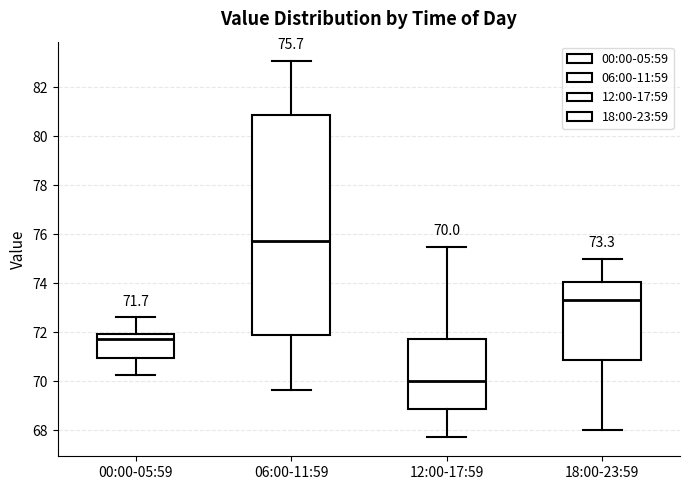

Which box has the lowest median line?

12:00-17:59